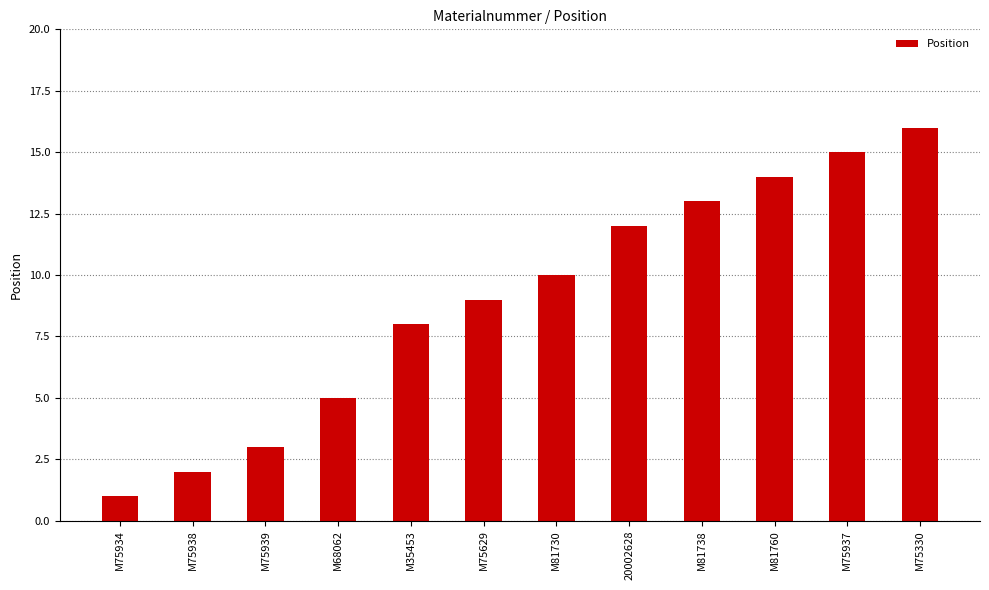

Between M75934 and M81730, which is larger?

M81730